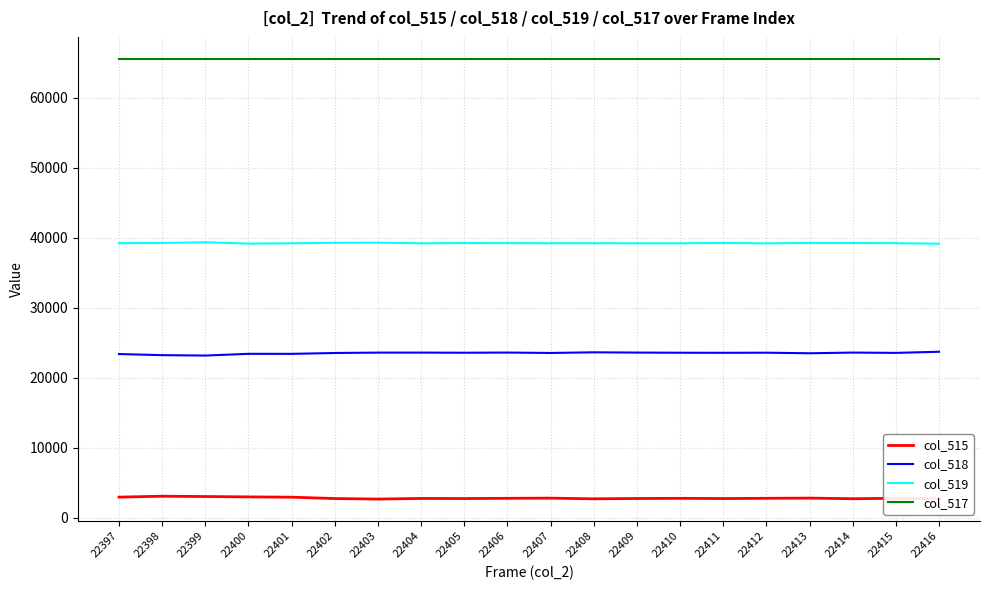

Does the chart display data point markers on the line(s)?

No